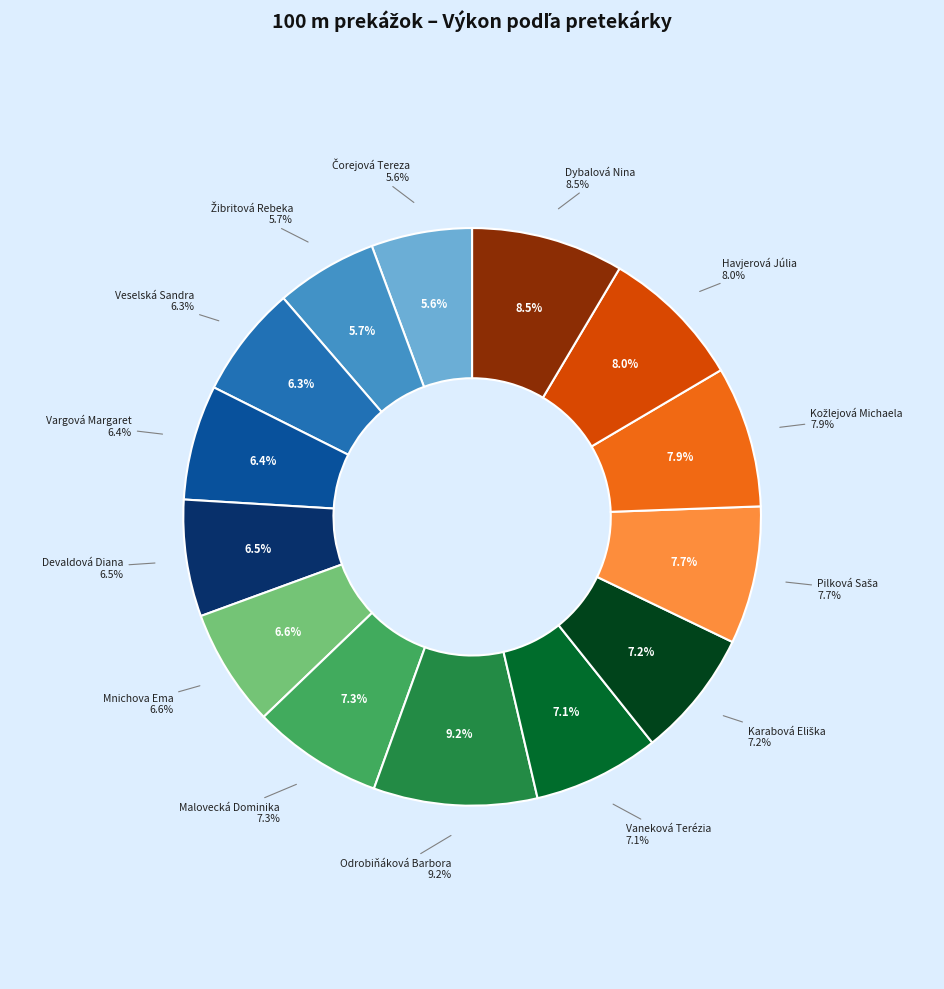

What percentage do Kožlejová Michaela and Vargová Margaret together represent?

14.3%